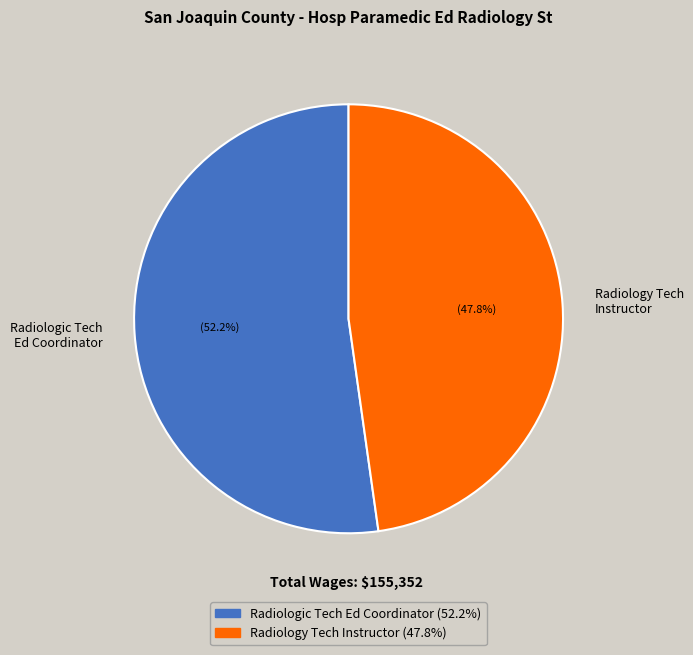

Which category has the smallest portion of the pie?

Radiology Tech Instructor